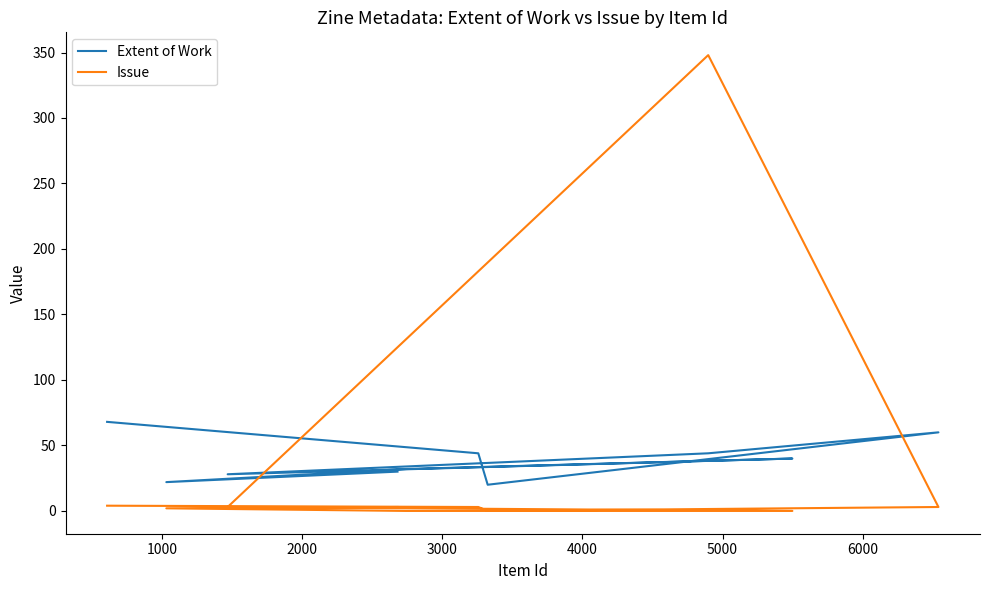

How many intersections are there between Issue and Extent of Work?

2